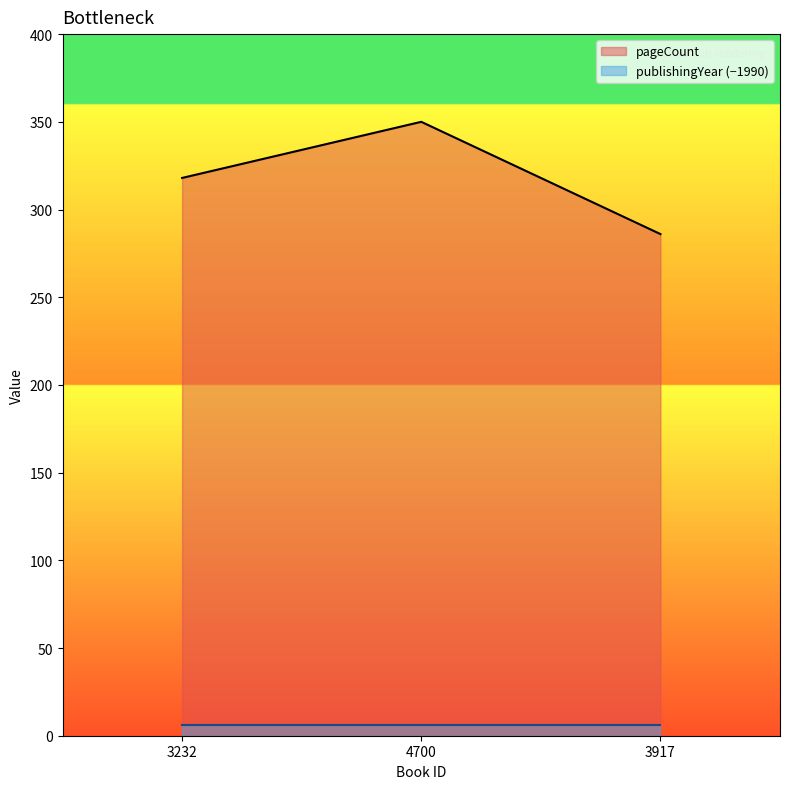

Rank the categories by value from lowest to highest.

3917, 3232, 4700